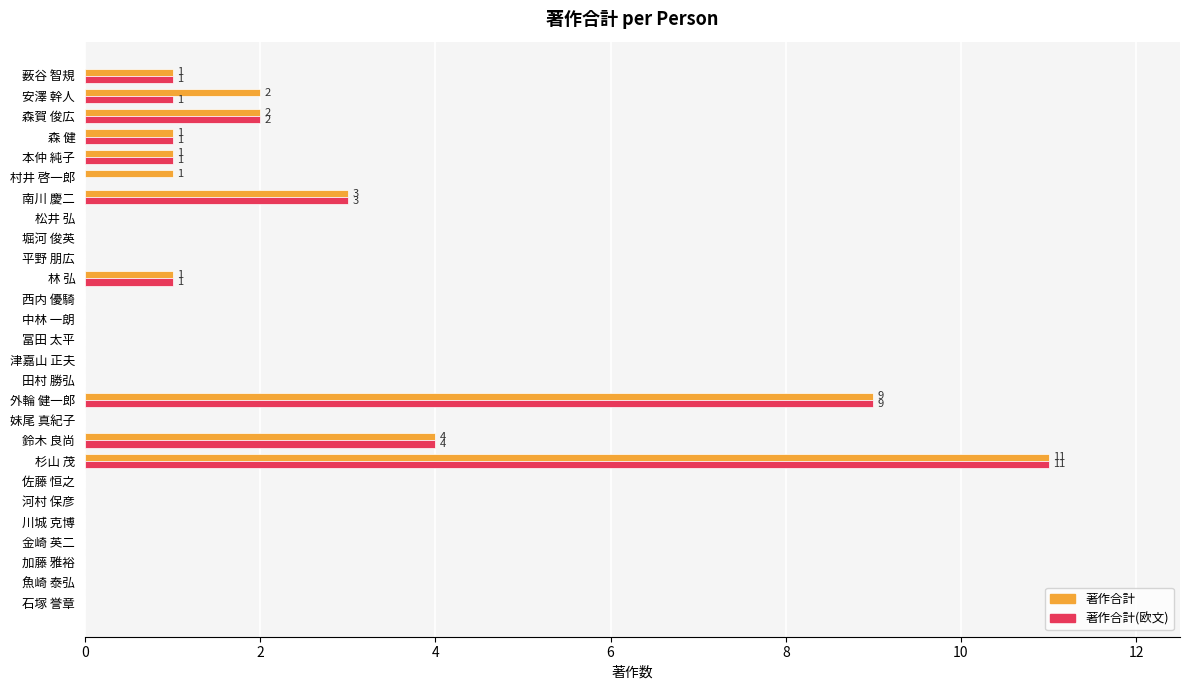

True or false: 著作合計 has a value of 2 at 森 健.

False